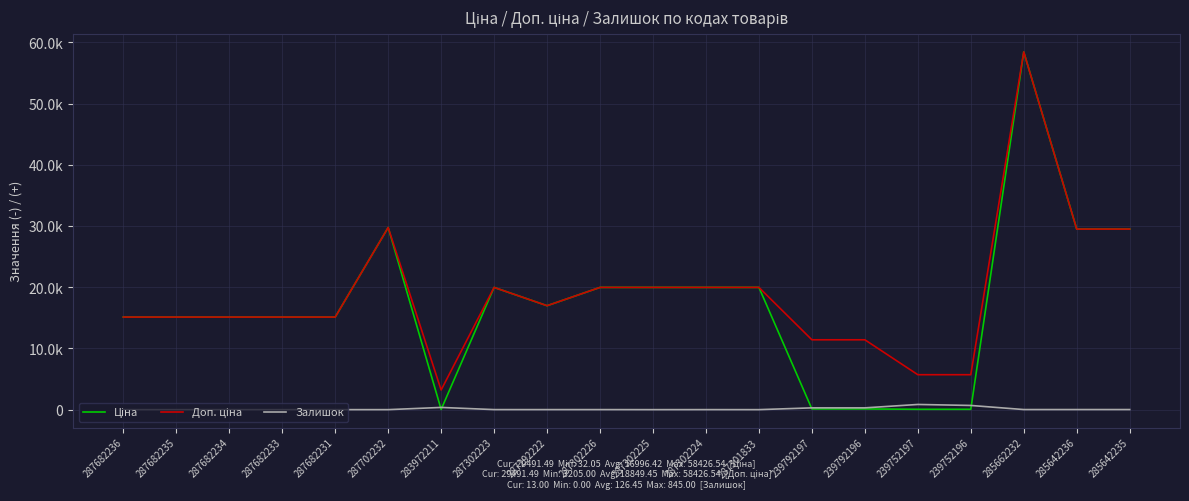

What position from the right is 287682236?

20